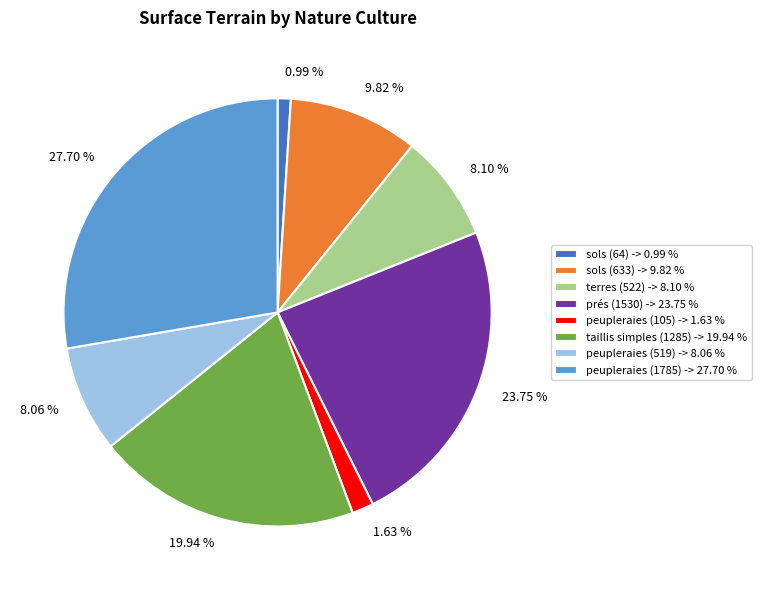

To the nearest percent, what is the difference between the prés (1530) and peupleraies (1785) slice percentages?

4%